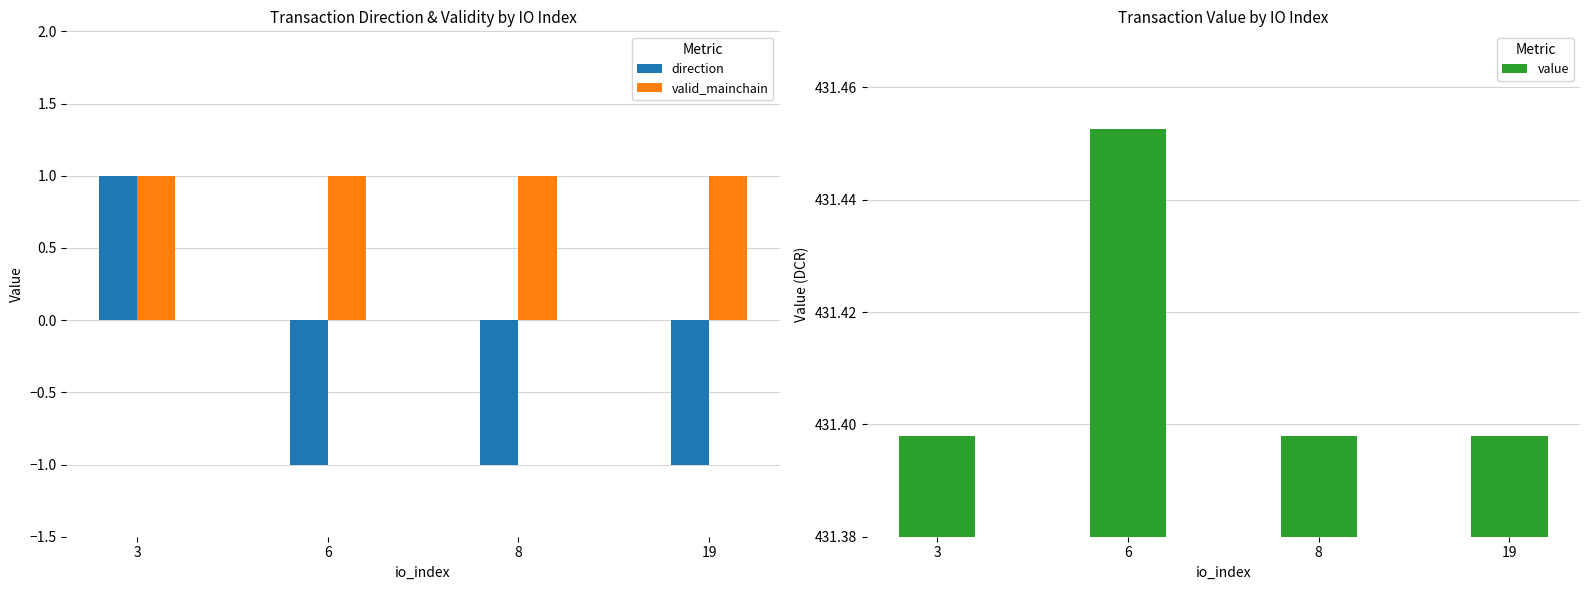

Which series has the largest total across all categories?

value